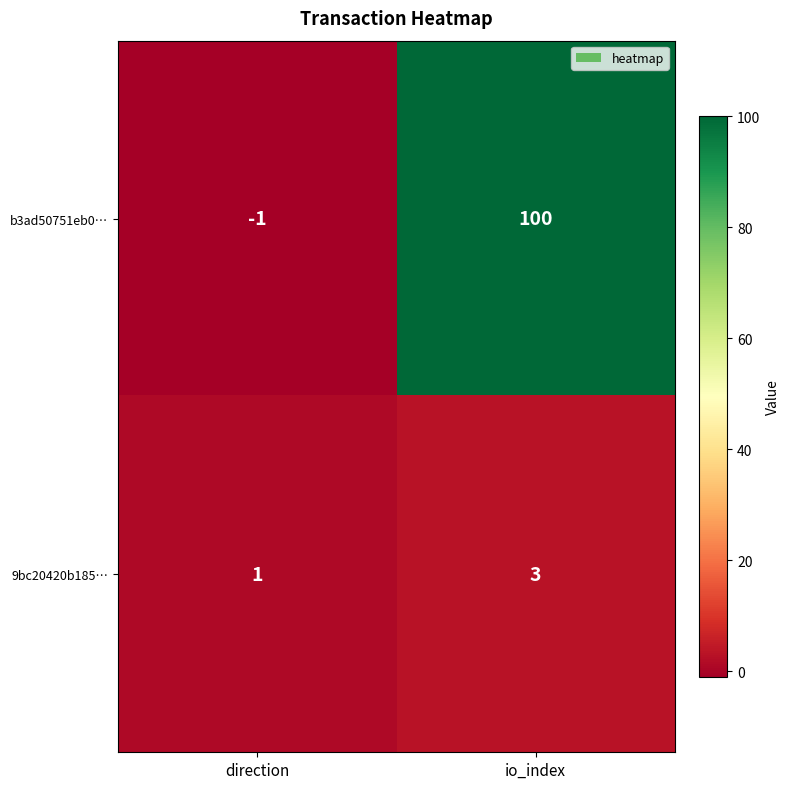

How many series are shown in this chart?

2